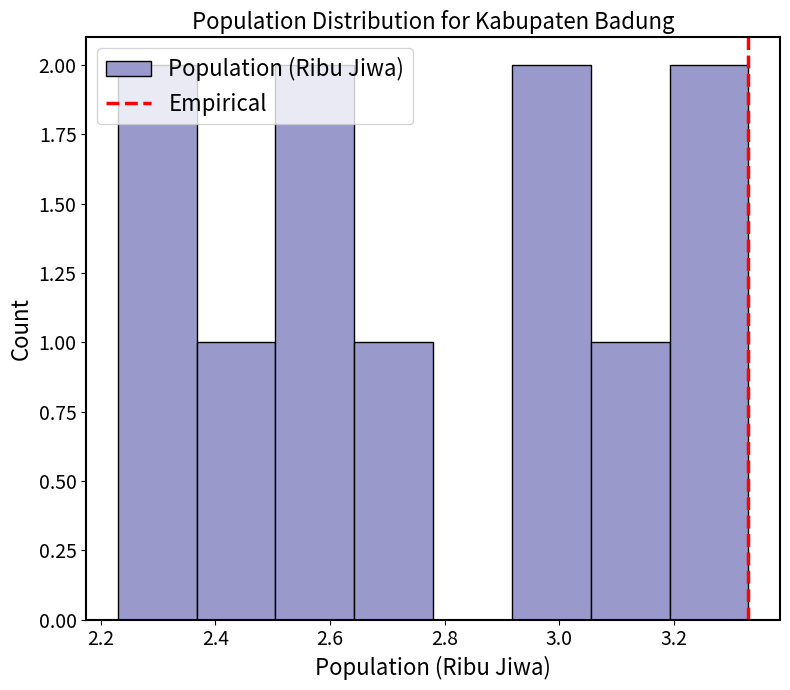

Reading left to right, list every bar in this chart as the range it spans on the x-axis followed by its height. Neither the bar edges nor the heights are printed on the chart, so give them approximately, as read against the axes.

2.24 to 2.36: 2
2.36 to 2.50: 1
2.50 to 2.64: 2
2.64 to 2.78: 1
2.78 to 2.92: 0
2.92 to 3.06: 2
3.06 to 3.20: 1
3.20 to 3.34: 2